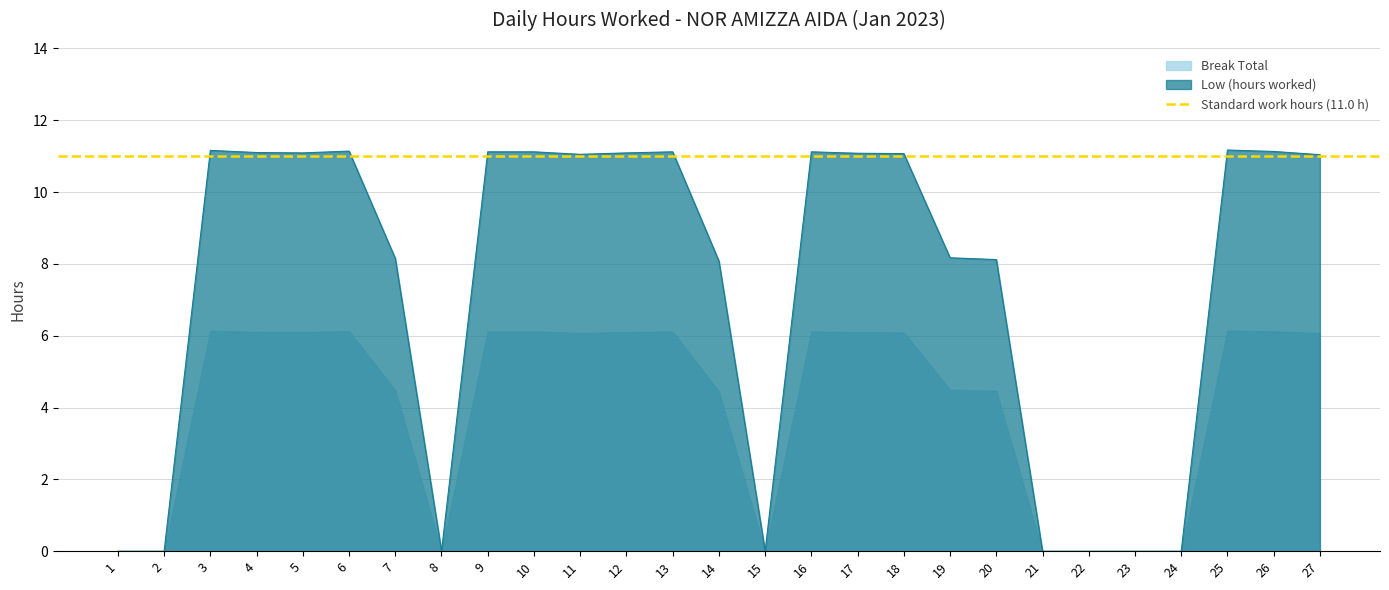

How many lines are shown in the chart?

1